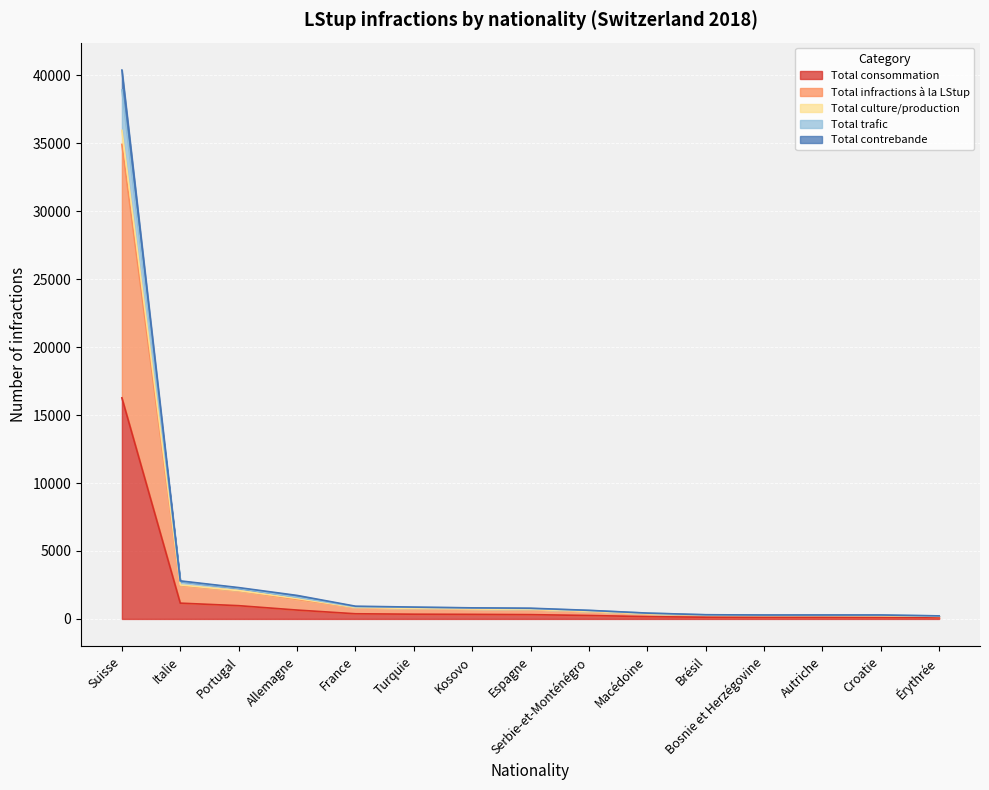

Is the value of Total consommation at Macédoine greater than the value of Total trafic at Kosovo?

No